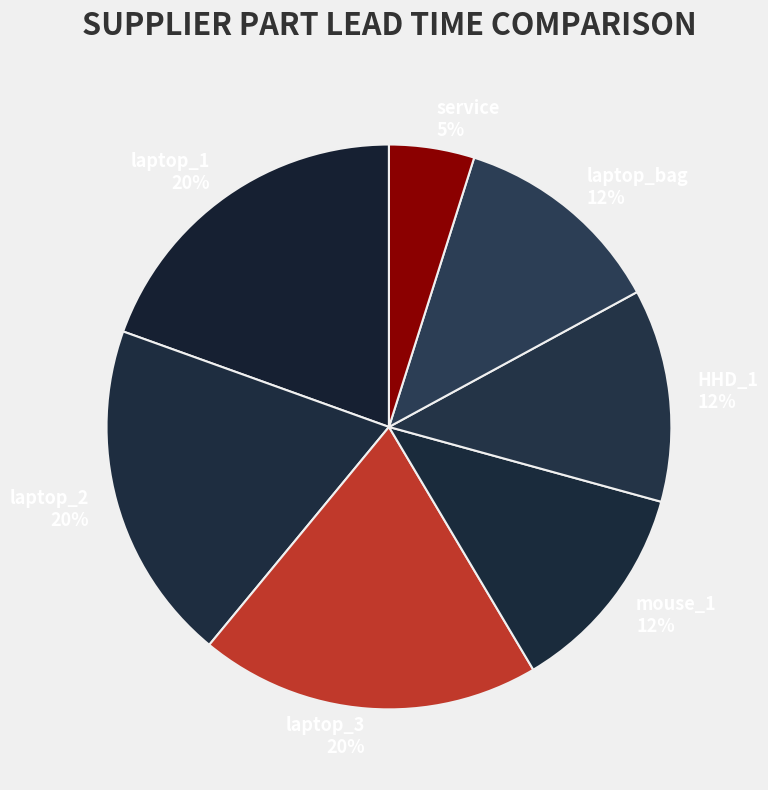

To the nearest percent, what portion does HHD_1 represent?

12%